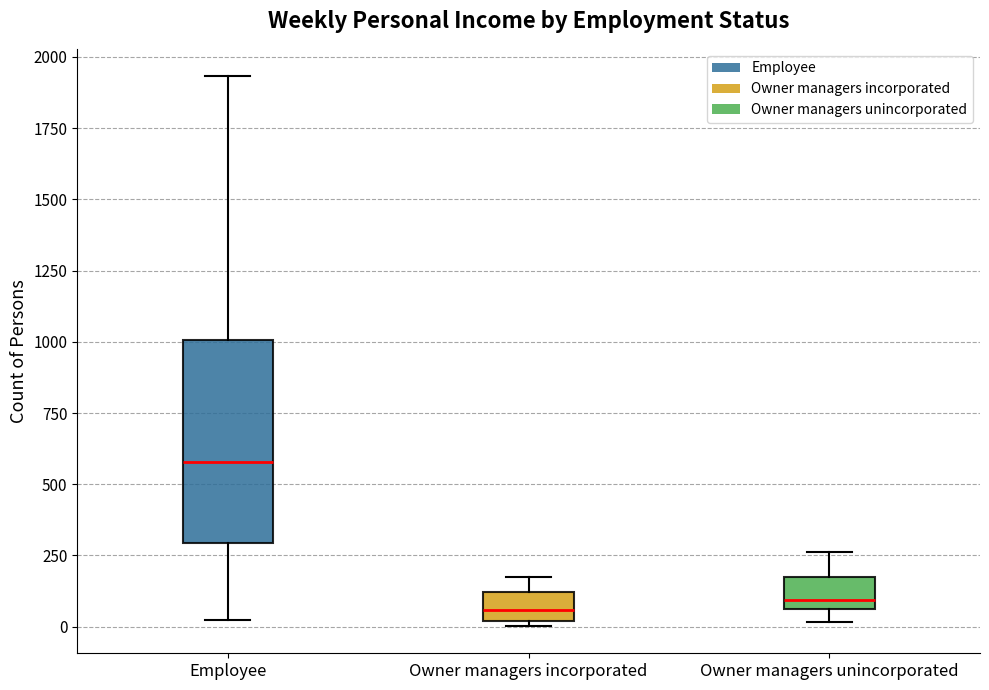

Reading left to right, transcribe this box plot: for each box, give where its median line is, the range the box spans, and where its two whiskers end, as read against the y-axis. The values are not printed on the chart, so give them approximately, as read against the axis.

Employee: median 600, box 300 to 1000, whiskers 0 to 1950
Owner managers incorporated: median 50, box 0 to 100, whiskers 0 (just below the box's lower edge) to 150
Owner managers unincorporated: median 100, box 50 to 200, whiskers 0 to 250